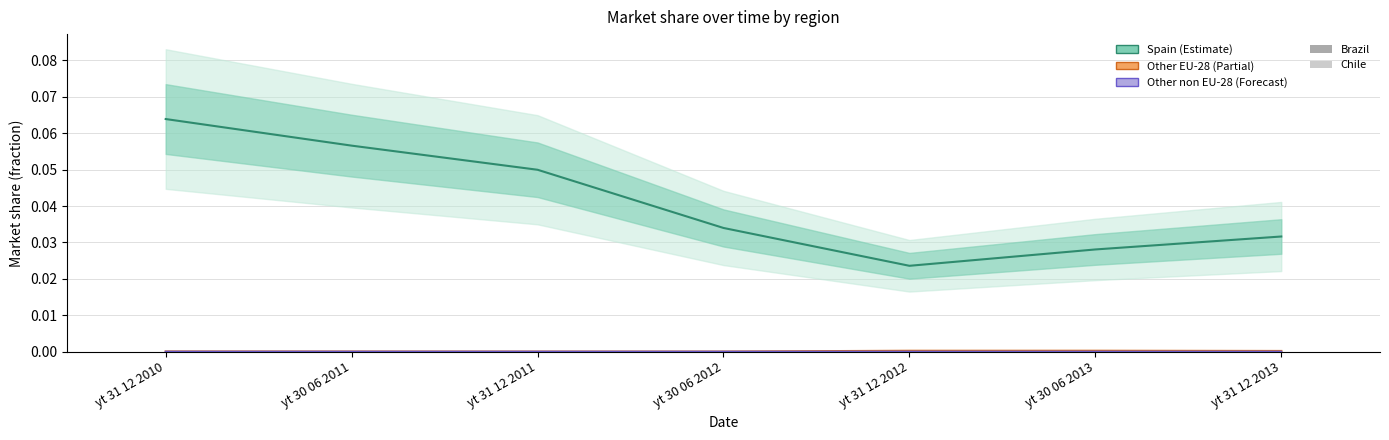

How many bars are there in each group?

5